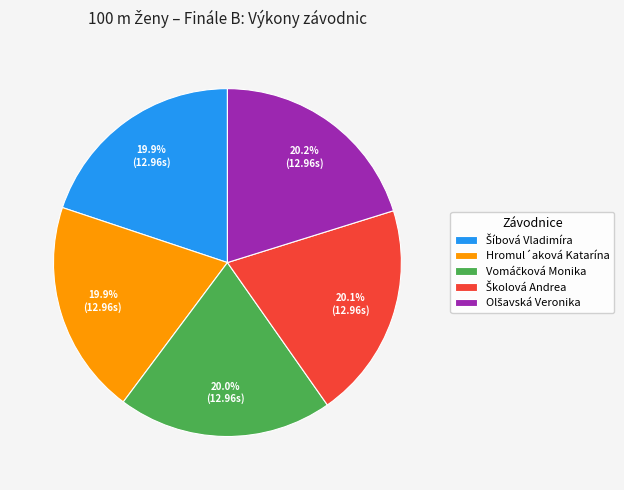

Count the number of slices in the pie.

5